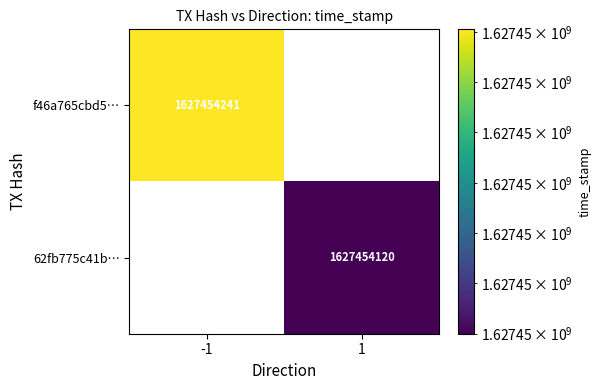

Is the value of 62fb775c41b… at 1 greater than the value of f46a765cbd5… at -1?

No